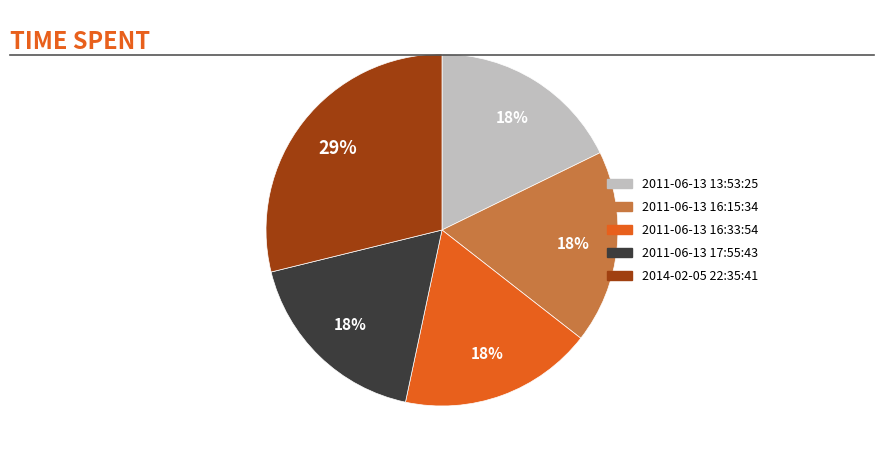

To the nearest percent, what is the combined percentage of 2011-06-13 16:33:54 and 2011-06-13 16:15:34?

36%